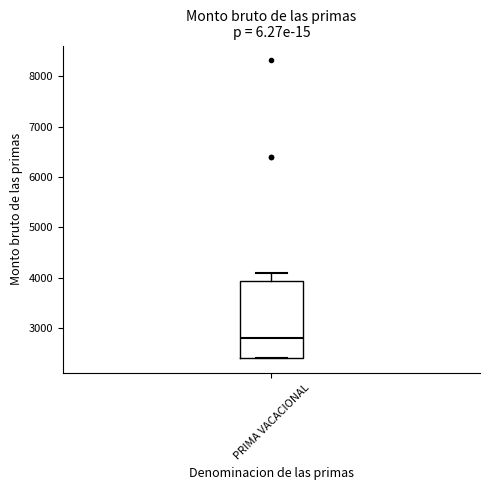

Transcribe this box plot: give where the median line is, the range the box spans, and where the two whiskers end, as read against the y-axis. The values are not printed on the chart, so give them approximately, as read against the axis.

median 2800, box 2400 to 3900, whiskers 2400 to 4100